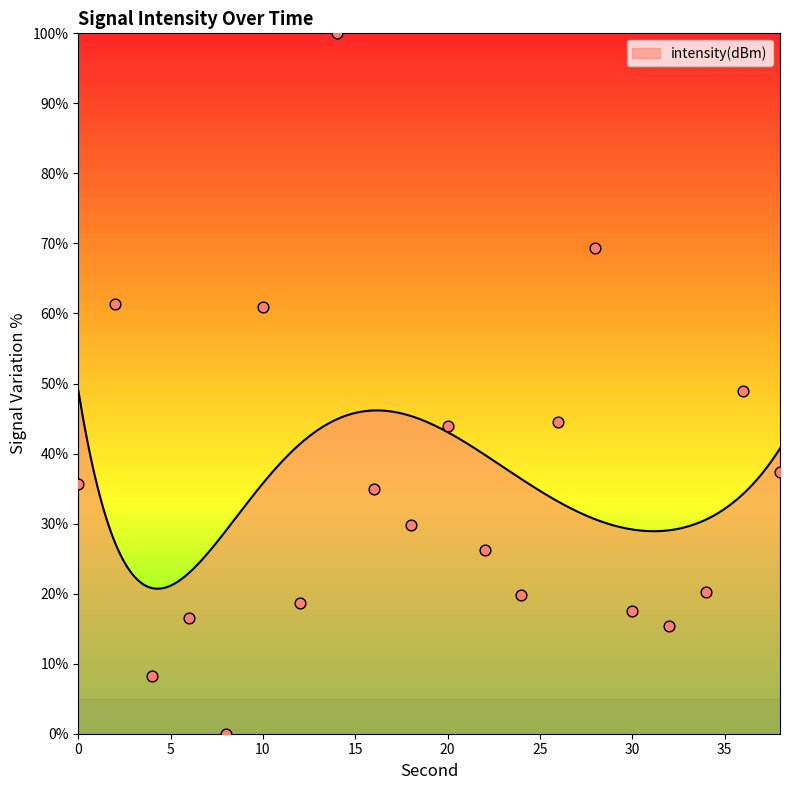

What is the change in value from 28 to 34?

-49.1